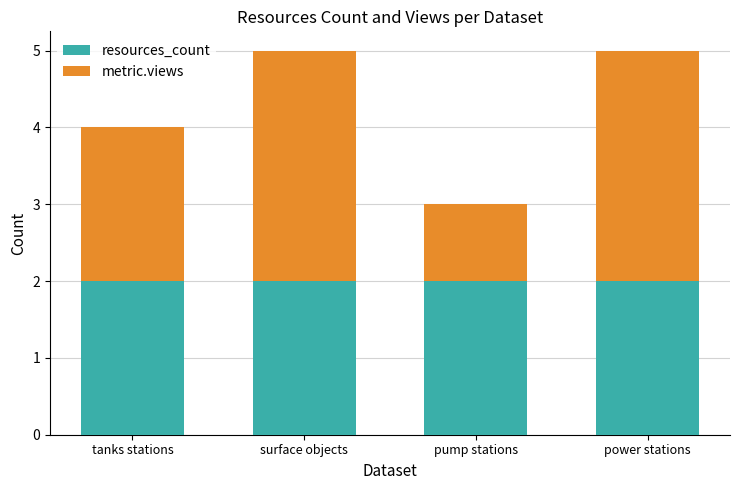

What is the sum of all resources_count values?

8